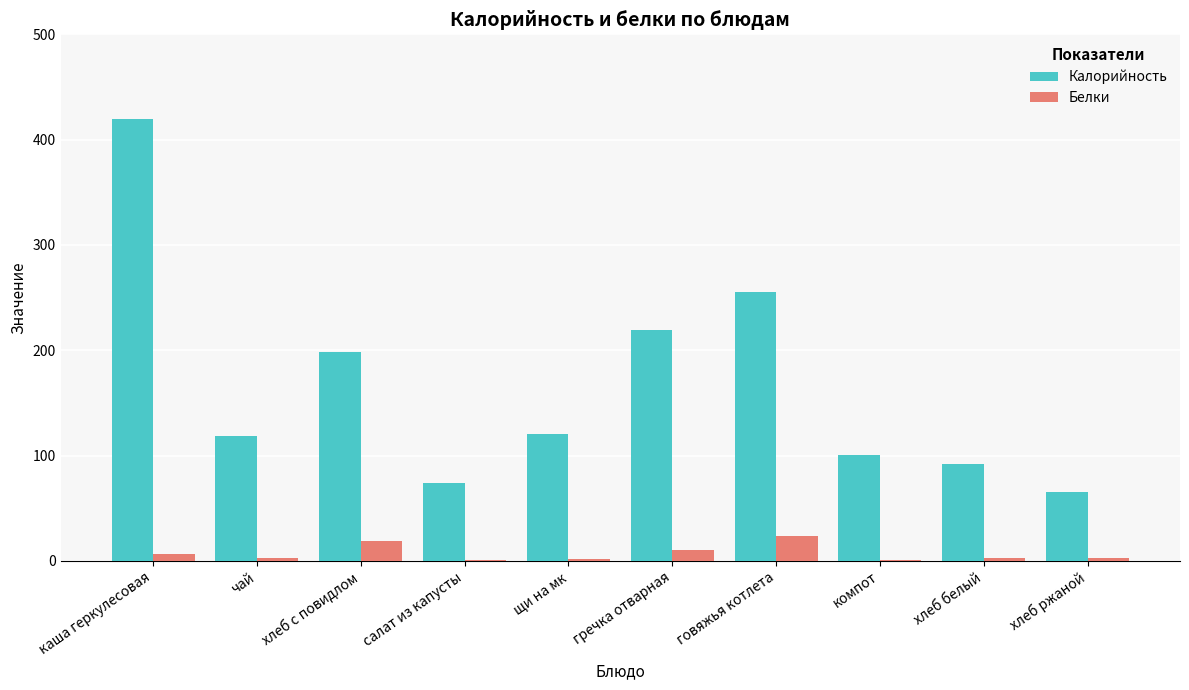

What is the average value of the Белки series?

7.1